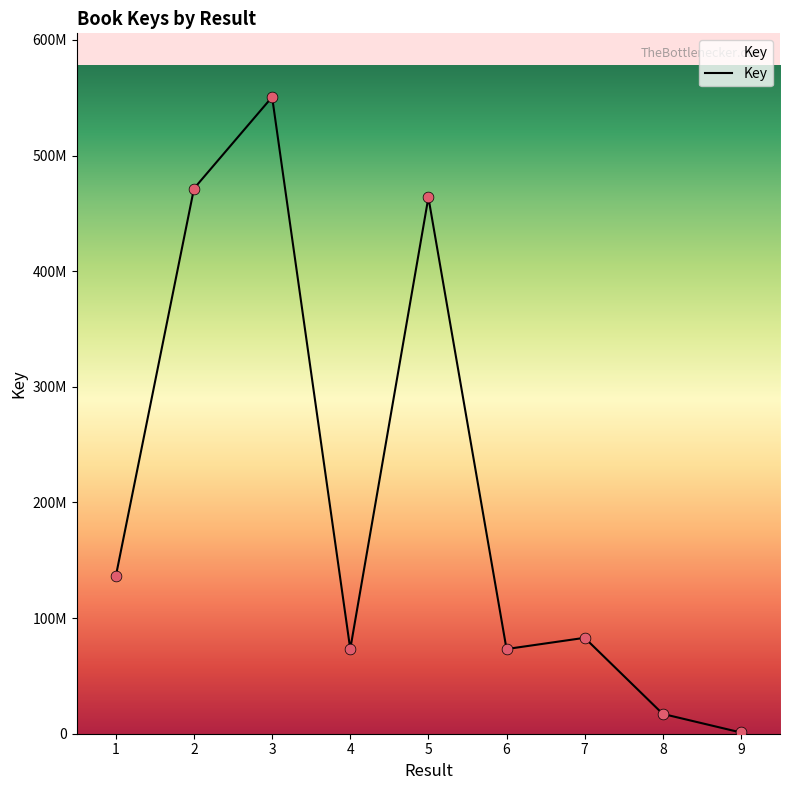

Approximately how many times larger is the value at 7 compared to 2?

0.2